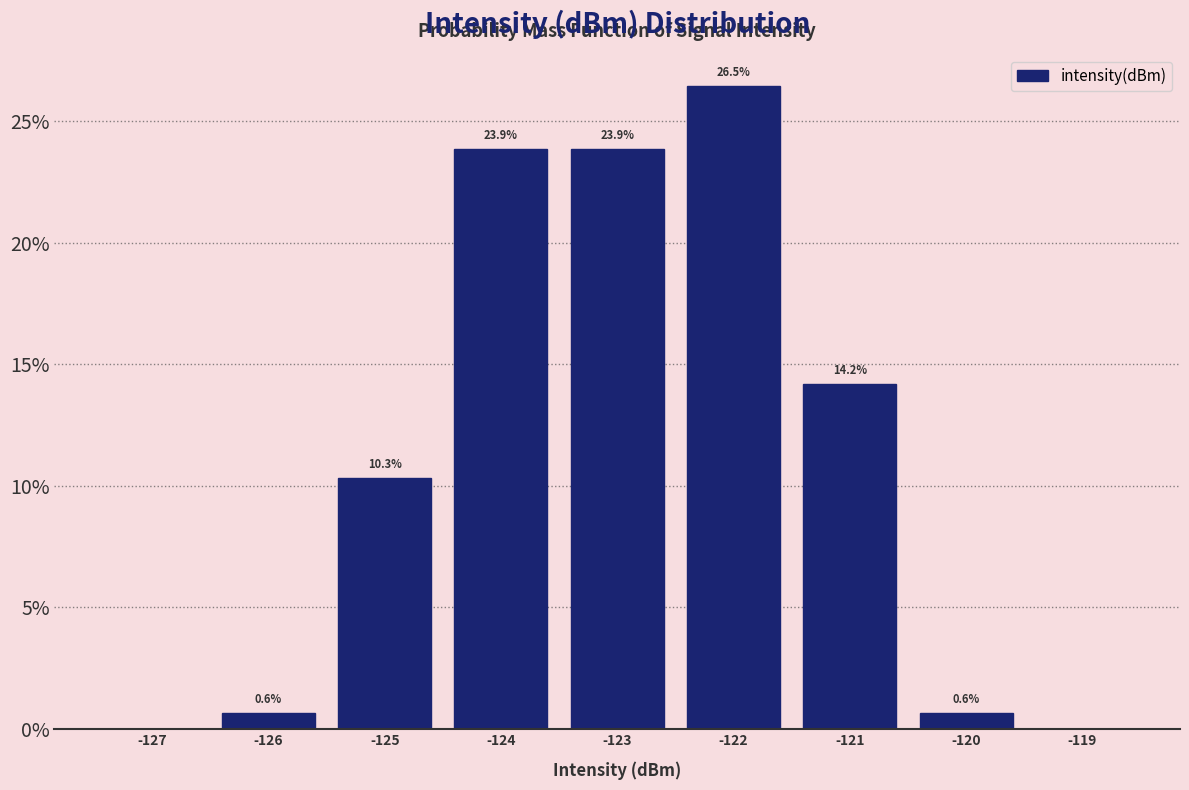

Over which range of the x-axis is the bar tallest?

-122.5 to -121.5